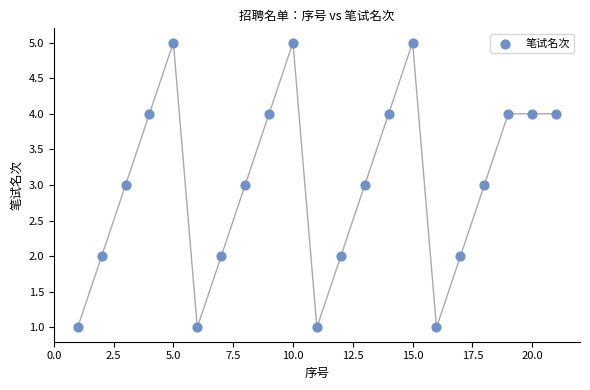

What is the range of Y values (max minus min)?

4